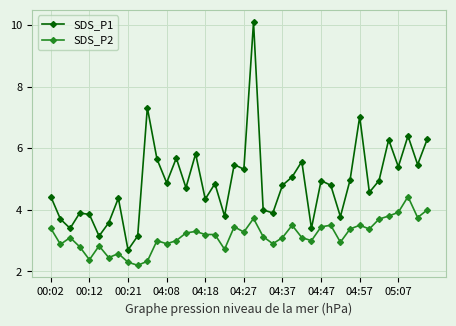

Which series has the widest spread of values?

SDS_P1